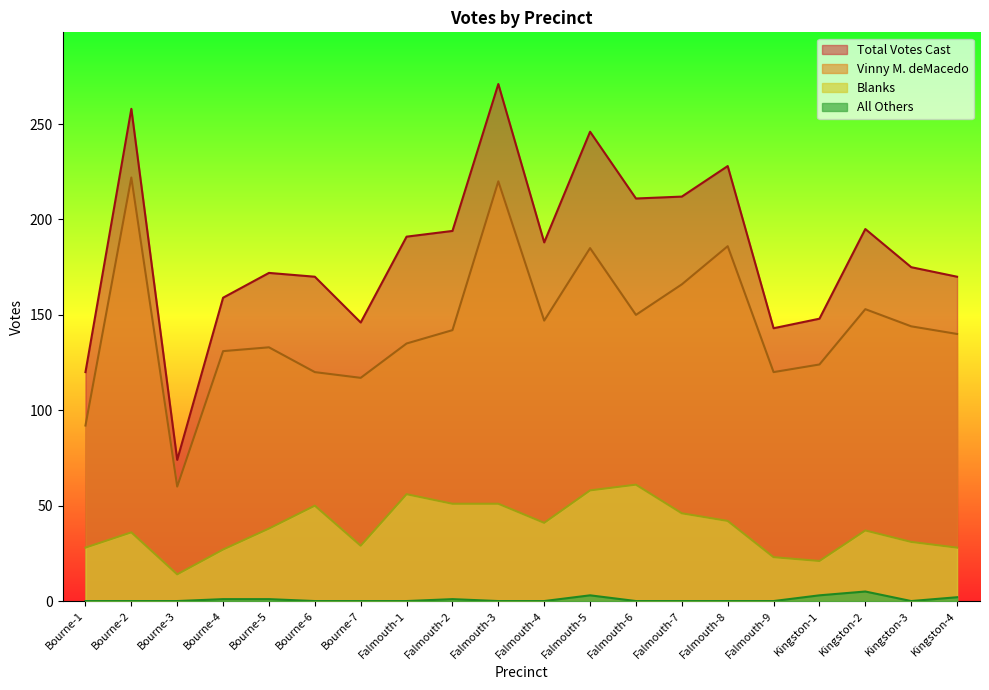

What is the total value across all series at Bourne-7?

292